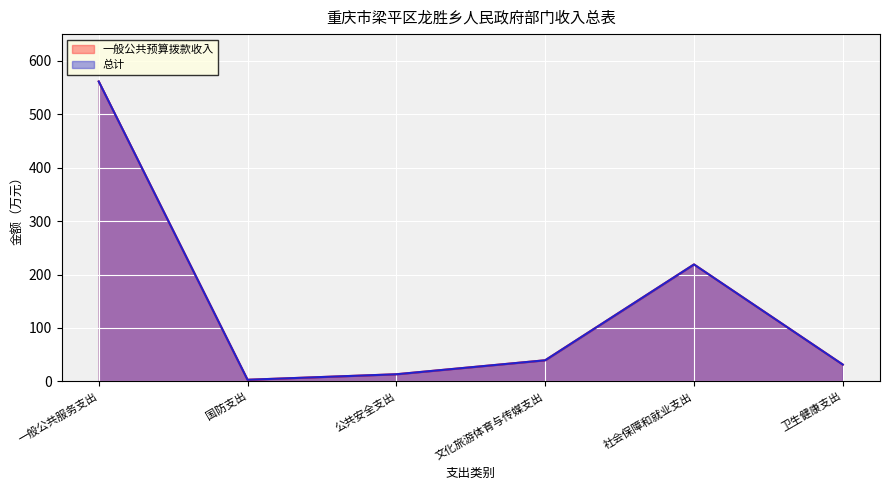

Does the chart display data point markers on the line(s)?

No